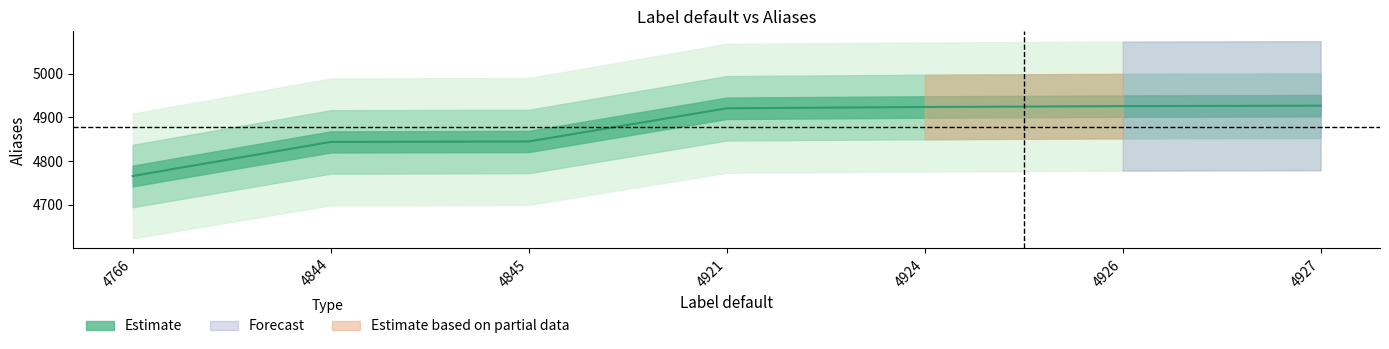

The value at 4921 is 2276. True or false?

False